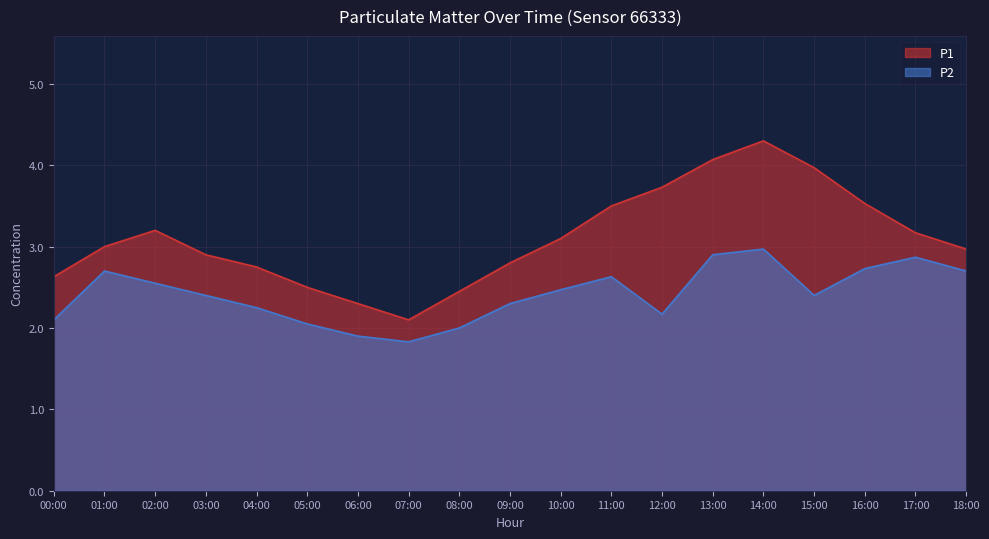

How many interior local peaks does the P2 series have?

4